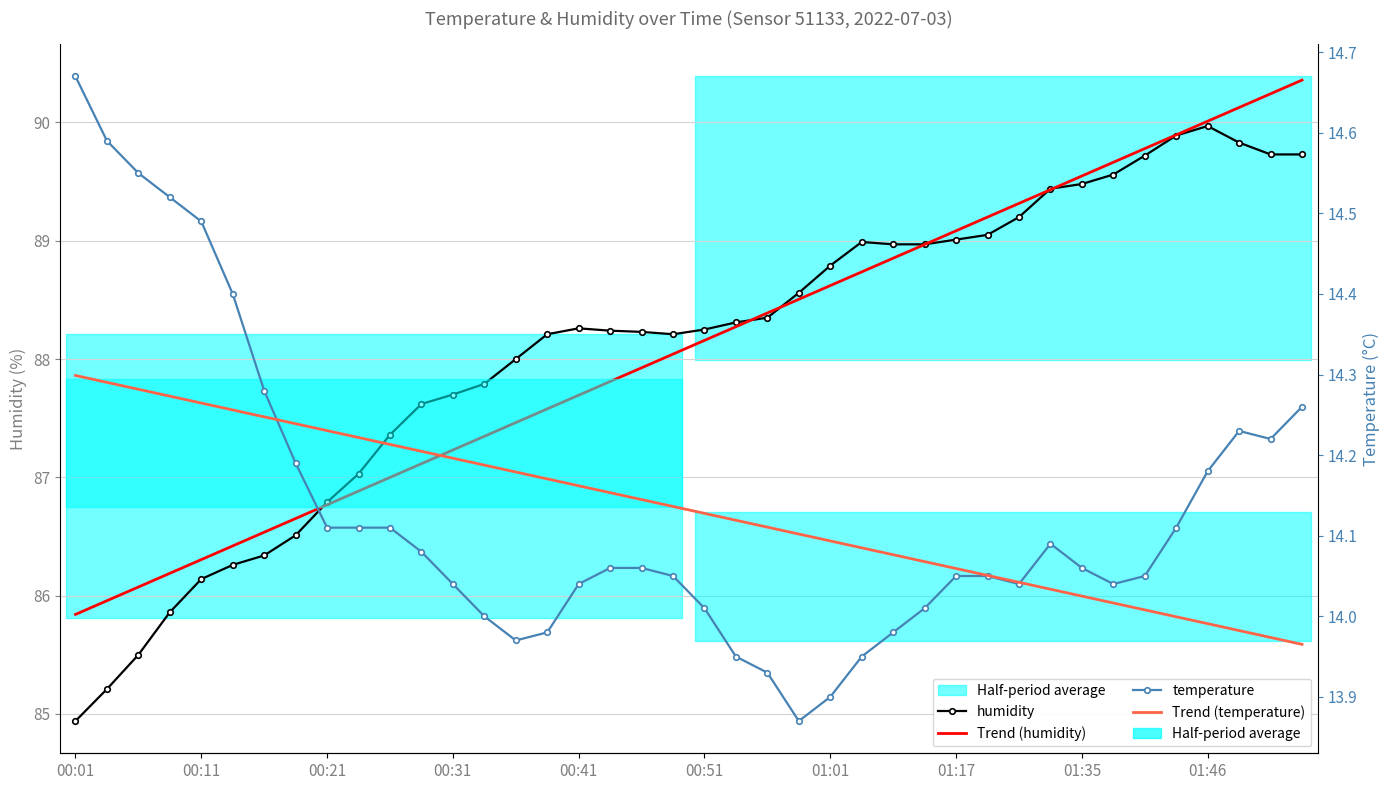

True or false: humidity and Trend (humidity) intersect in this chart.

True